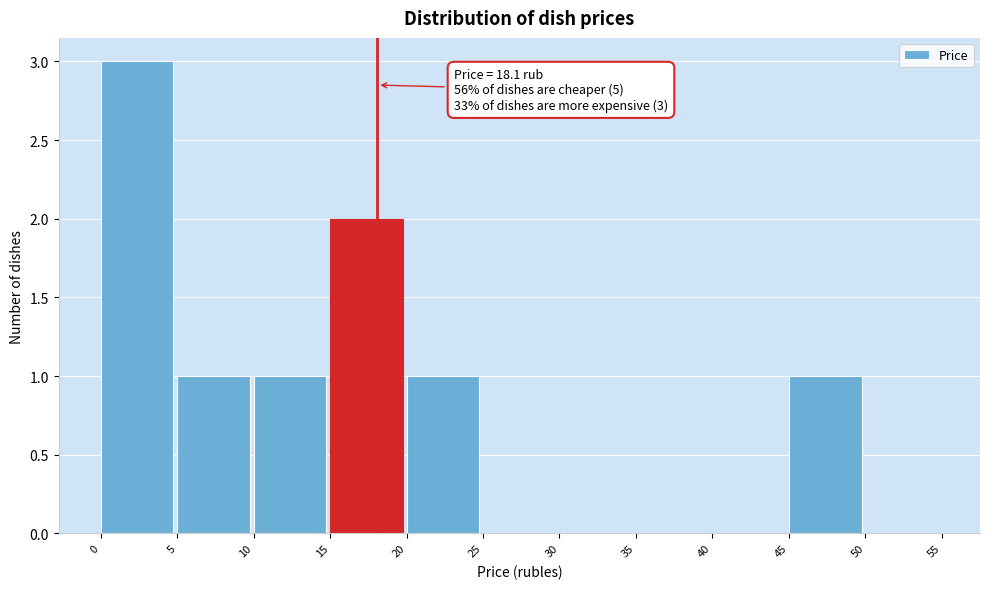

Which range on the x-axis has the tallest bar?

0 to 5